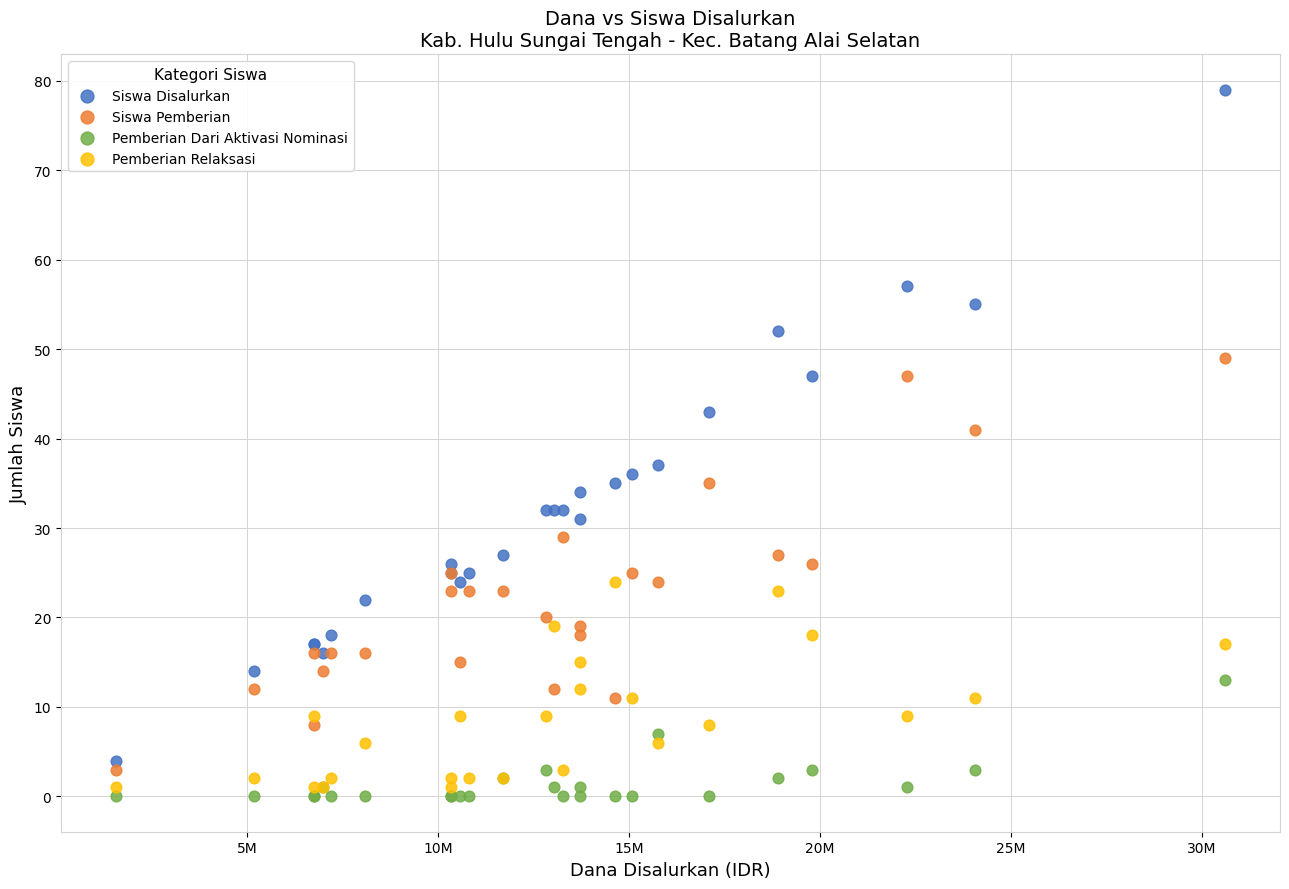

What is the X range (max minus min) for the scatter plot?

29025000